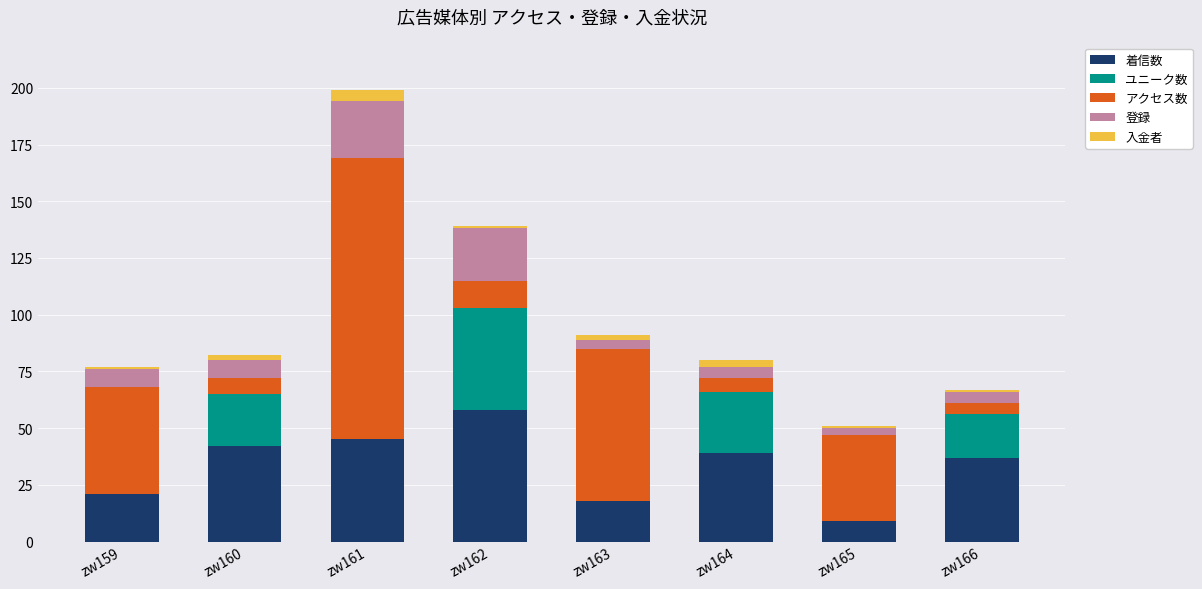

At which category is the sum across all series the highest?

zw161